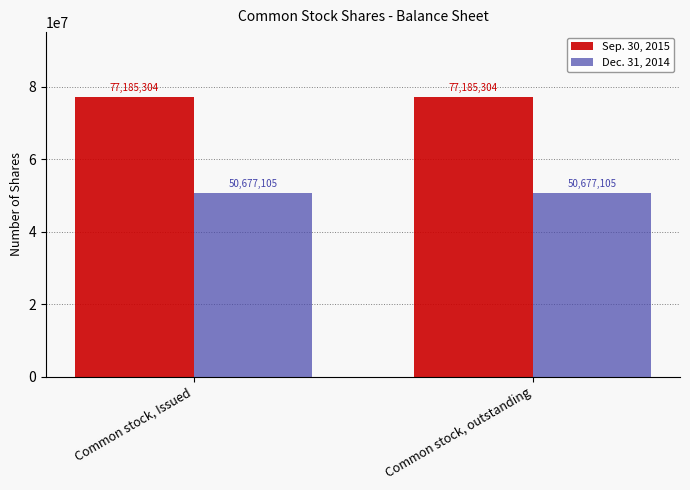

What is the minimum value for Dec. 31, 2014?

50677105